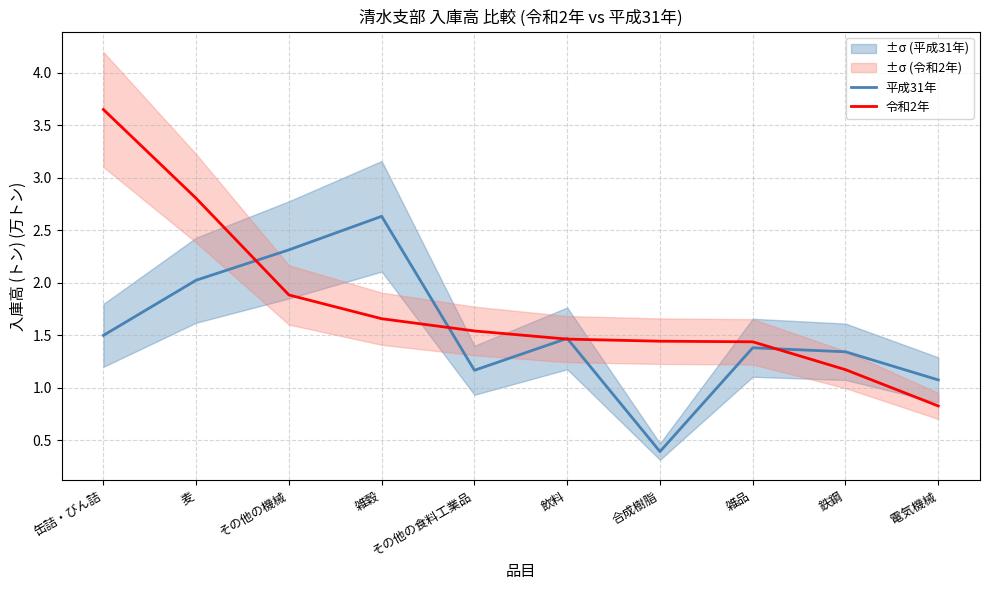

Reading left to right, what are all the values shown in this chart?

平成31年: 缶詰・びん詰=1.5	麦=2.0	その他の機械=2.3	雑穀=2.6	その他の食料工業品=1.2	飲料=1.5	合成樹脂=0.4	雑品=1.4	鉄鋼=1.3	電気機械=1.1
令和2年: 缶詰・びん詰=3.6	麦=2.8	その他の機械=1.9	雑穀=1.7	その他の食料工業品=1.5	飲料=1.5	合成樹脂=1.4	雑品=1.4	鉄鋼=1.2	電気機械=0.8